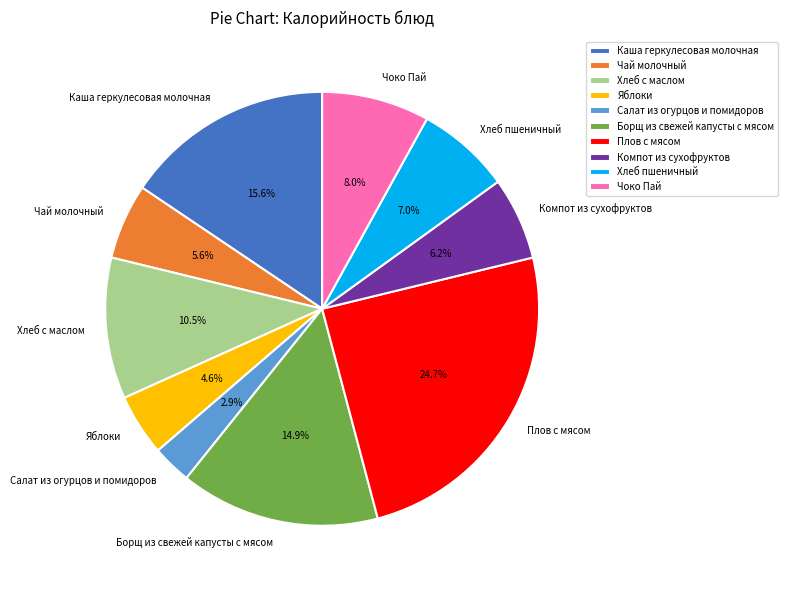

What is the smallest slice in the pie chart?

Салат из огурцов и помидоров